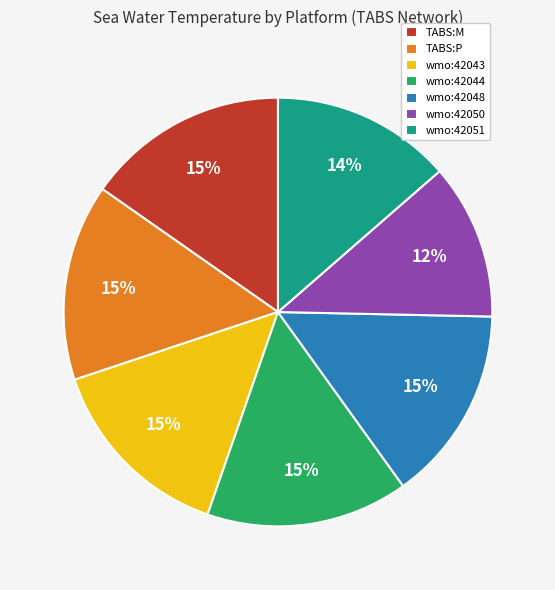

Approximately how many times larger is the value at TABS:M compared to wmo:42044?

1.0